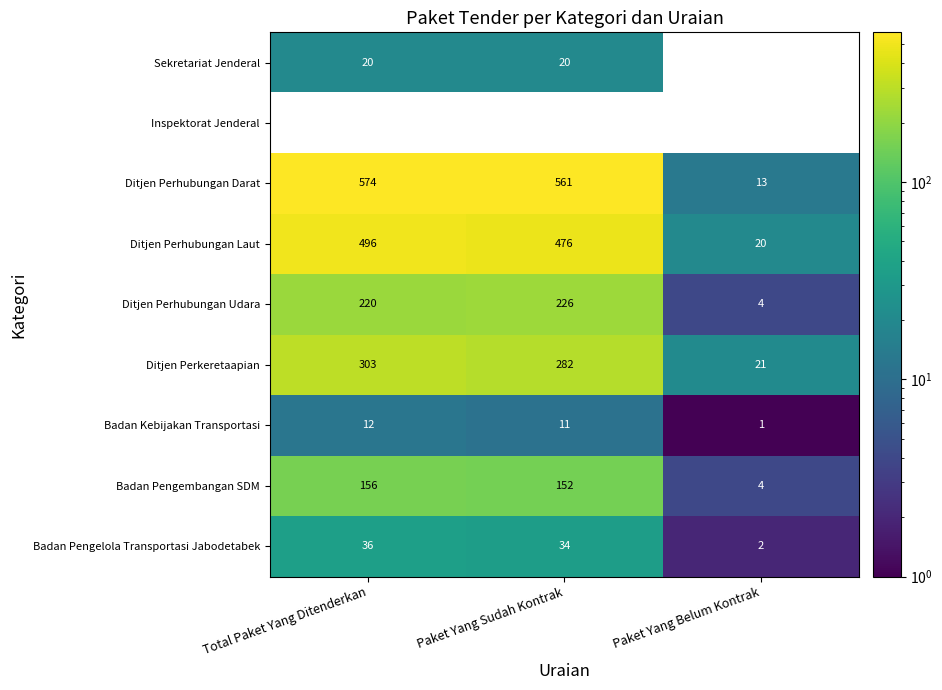

How many categories are shown in the chart?

3